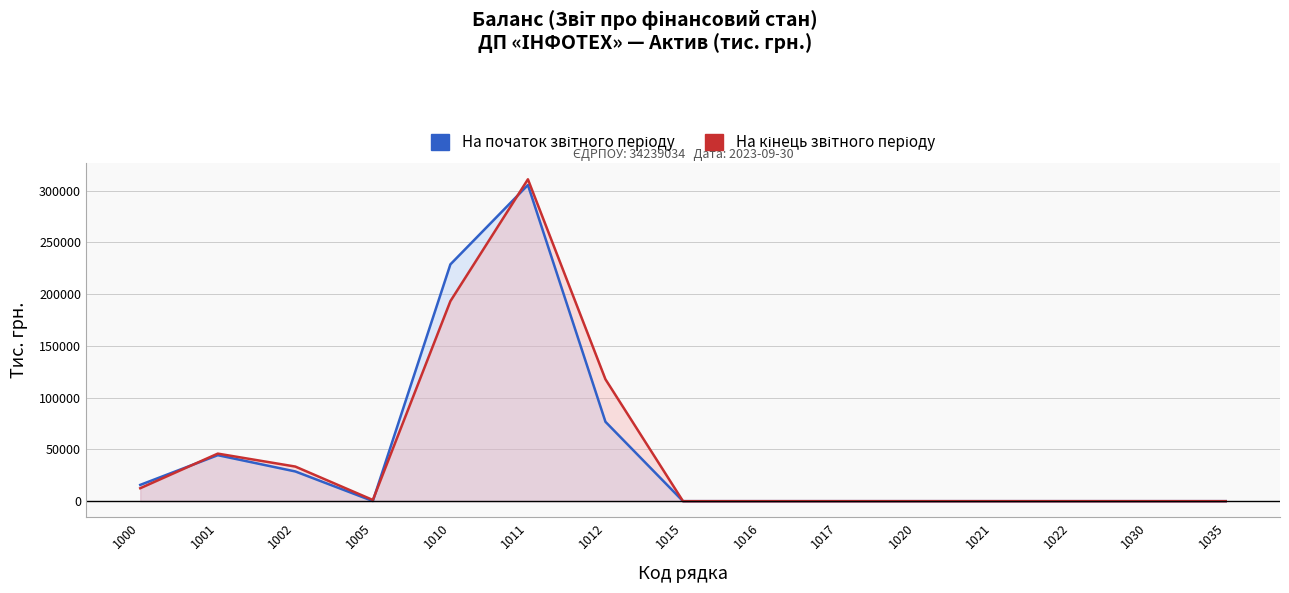

What is the sum of all На кінець звітного періоду values?

715065